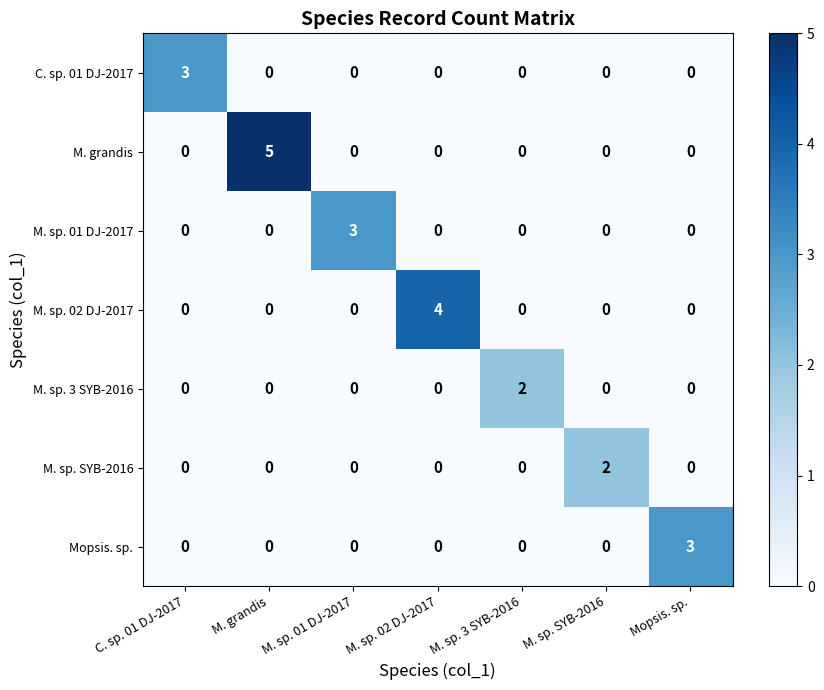

The M. sp. SYB-2016 series shows 0 at C. sp. 01 DJ-2017. True or false?

True